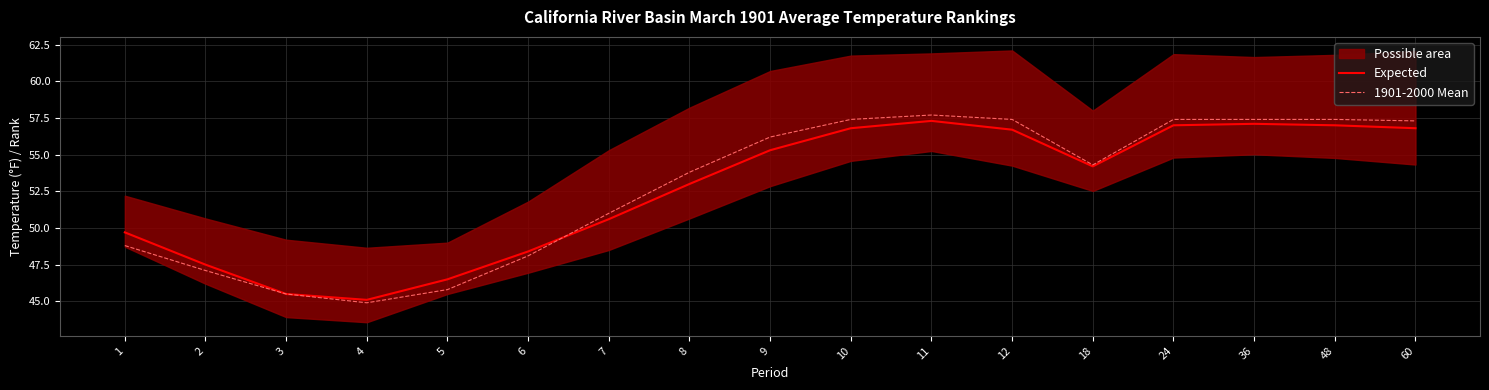

Where does the Expected series first go above 54?

9